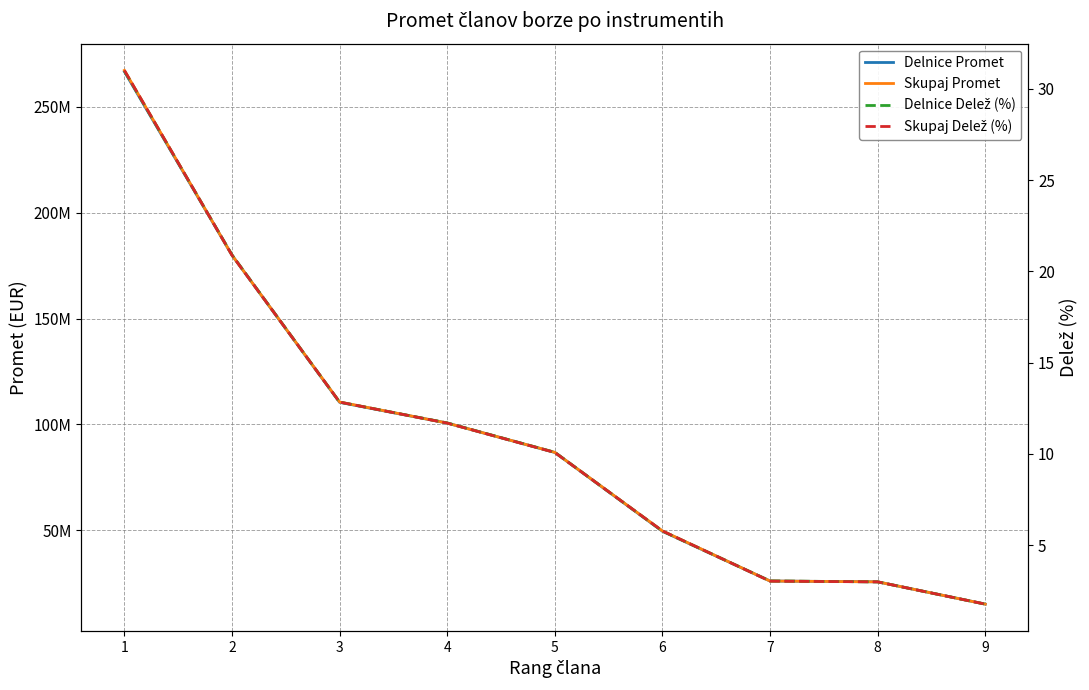

What is the maximum value shown in the chart?

267231944.9